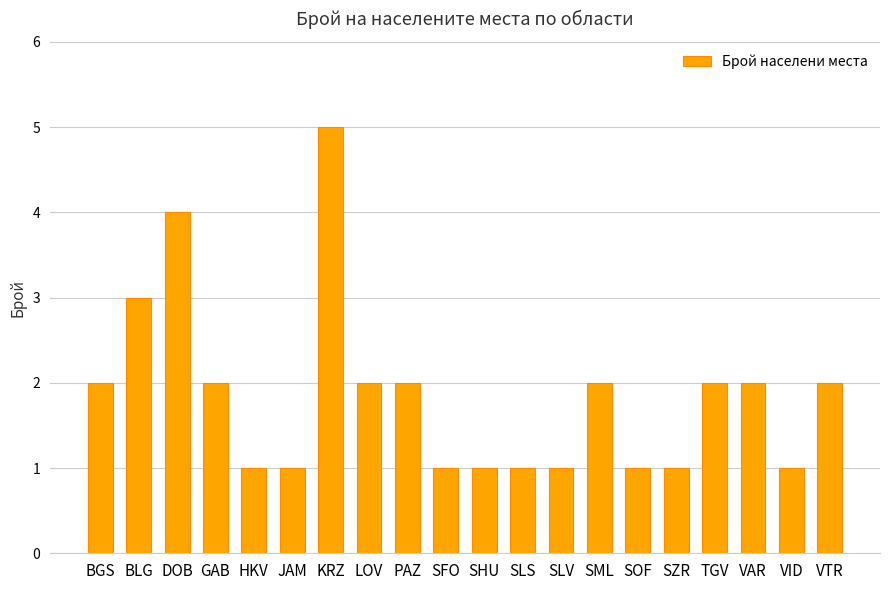

Which has a higher value, SLV or PAZ?

PAZ